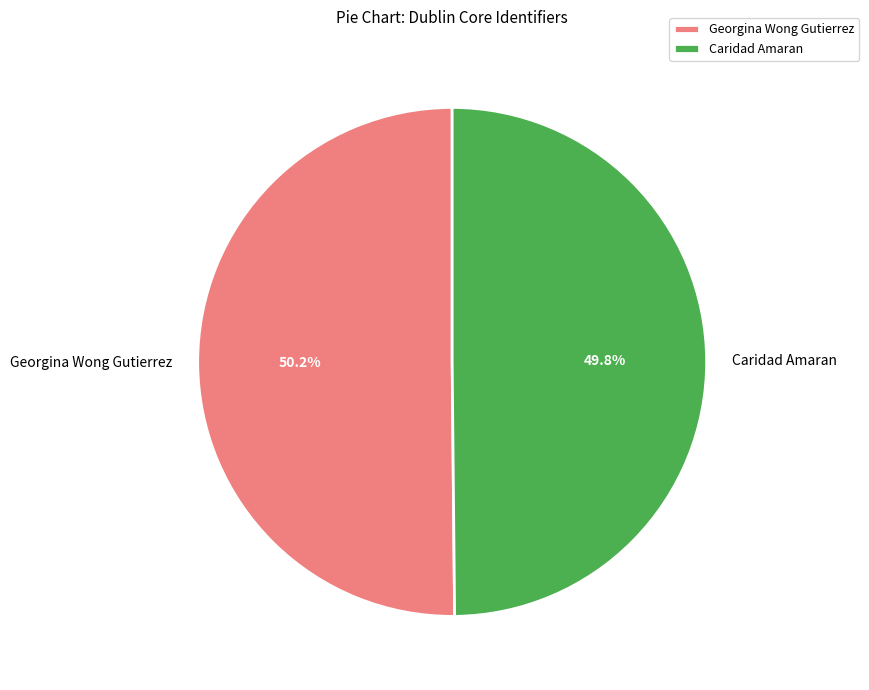

Do Georgina Wong Gutierrez and Caridad Amaran together represent more than half of the pie?

Yes